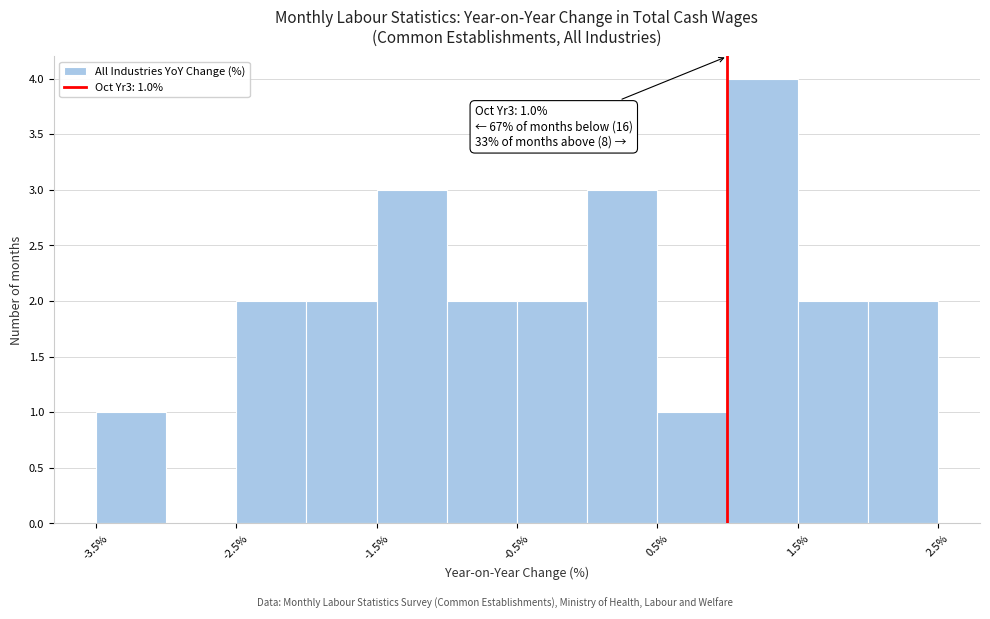

Over which range of the x-axis is the bar tallest?

1.0 to 1.5